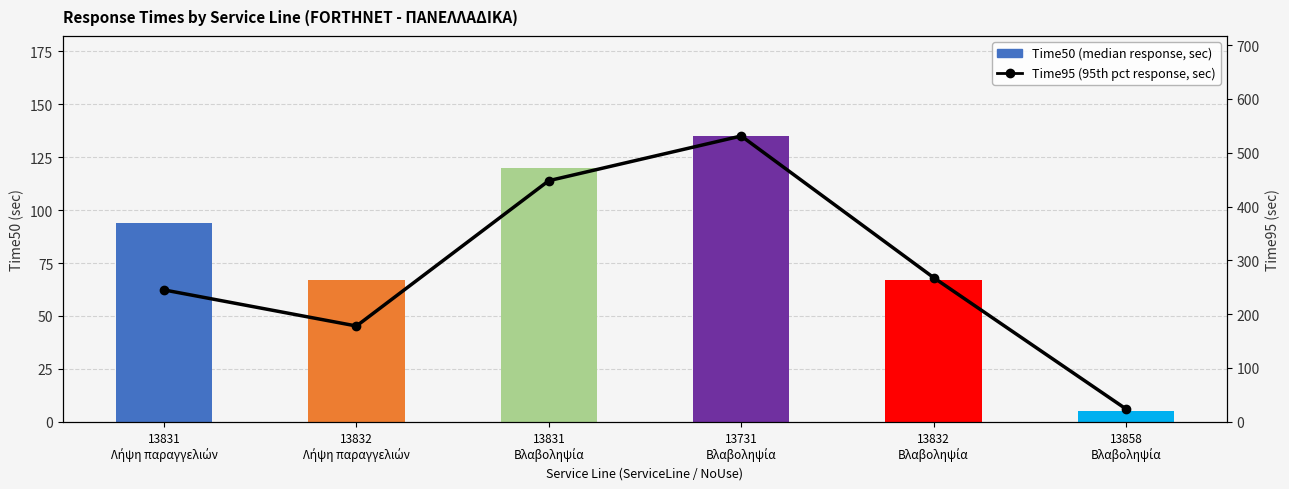

Where is Time95 nearest to the value 277?

13832
Βλαβοληψία